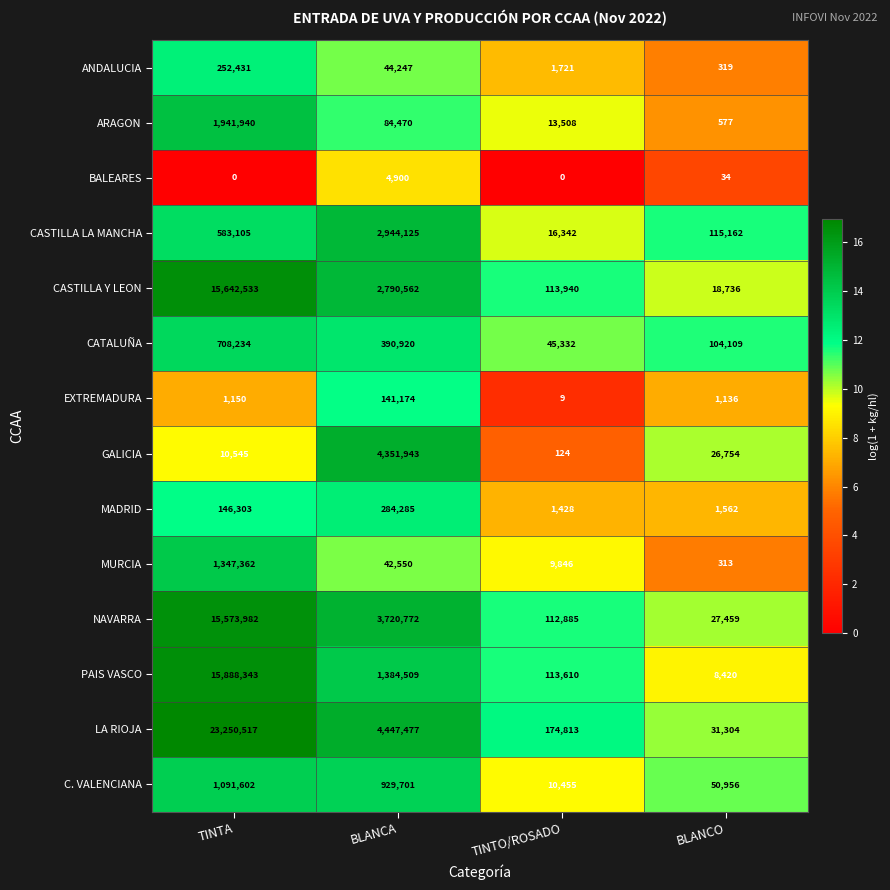

Is it true that BALEARES equals 3098 at TINTA?

False